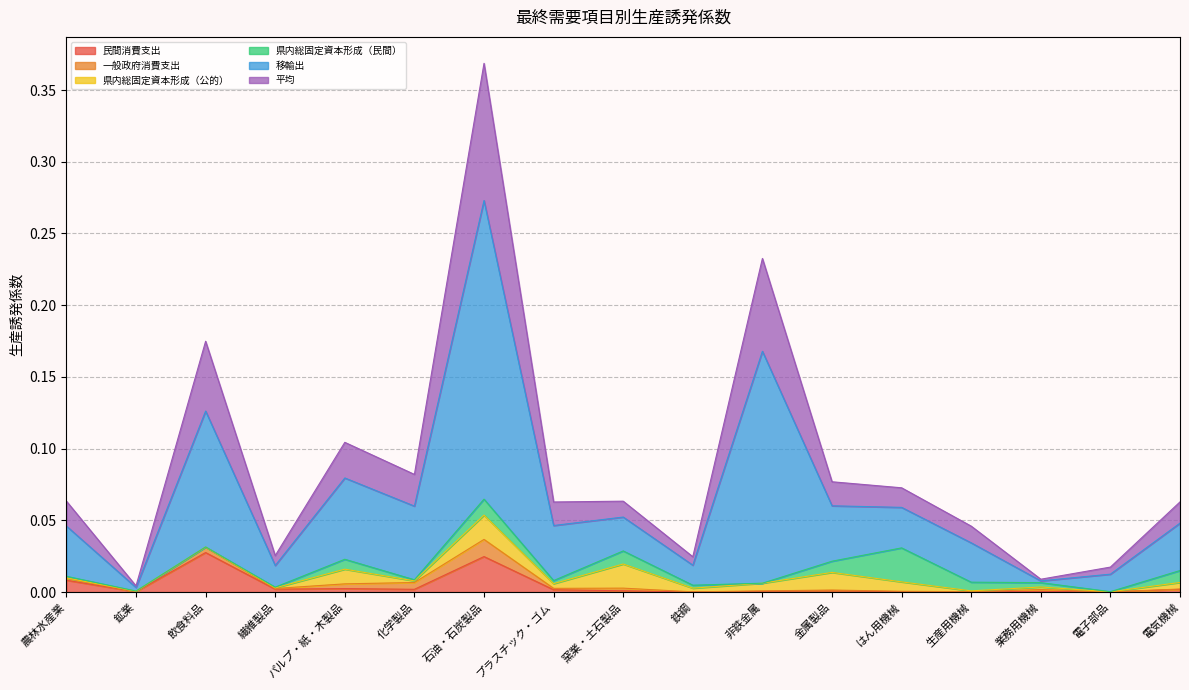

The 平均 series shows 0.0 at 農林水産業. True or false?

True